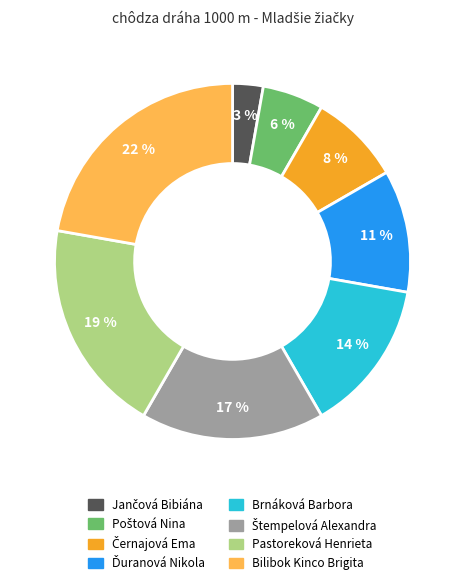

How many slices are in this pie chart?

8